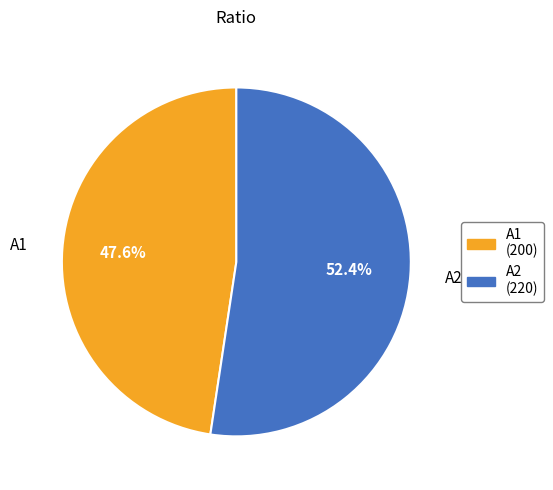

Which category has the biggest portion of the pie?

A2